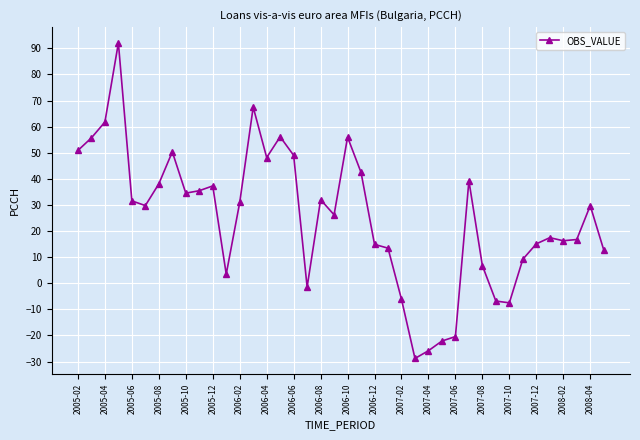

How many data points does each series have?

40